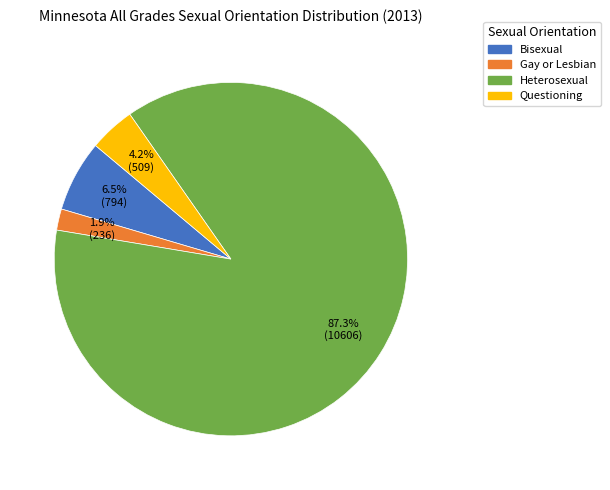

Rank the categories by value from highest to lowest.

Heterosexual, Bisexual, Questioning, Gay or Lesbian